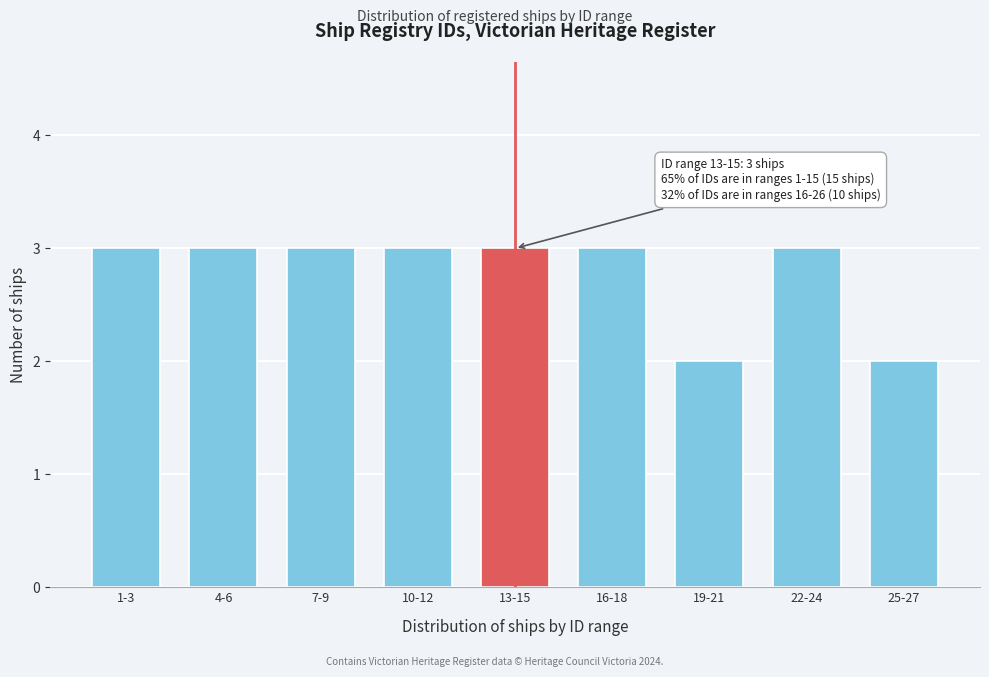

Reading left to right, list all the values displayed in this chart.

1-3=3	4-6=3	7-9=3	10-12=3	13-15=3	16-18=3	19-21=2	22-24=3	25-27=2